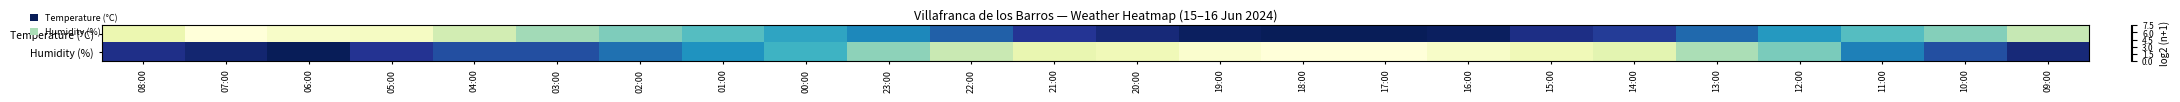

Which series changed the most between 03:00 and 20:00?

Humidity (%)